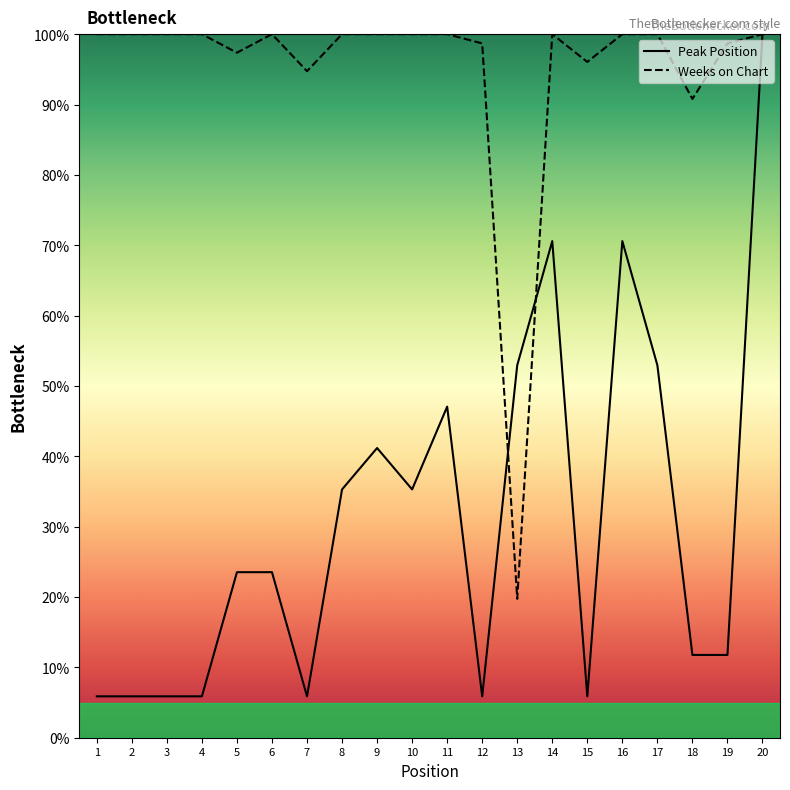

Reading right to left, extract all data points from this chart.

Peak Position: 20=100.0	19=11.8	18=11.8	17=52.9	16=70.6	15=5.9	14=70.6	13=52.9	12=5.9	11=47.1	10=35.3	9=41.2	8=35.3	7=5.9	6=23.5	5=23.5	4=5.9	3=5.9	2=5.9	1=5.9
Weeks on Chart: 20=100.0	19=98.7	18=90.8	17=100.0	16=100.0	15=96.1	14=100.0	13=19.7	12=98.7	11=100.0	10=100.0	9=100.0	8=100.0	7=94.7	6=100.0	5=97.4	4=100.0	3=100.0	2=100.0	1=100.0